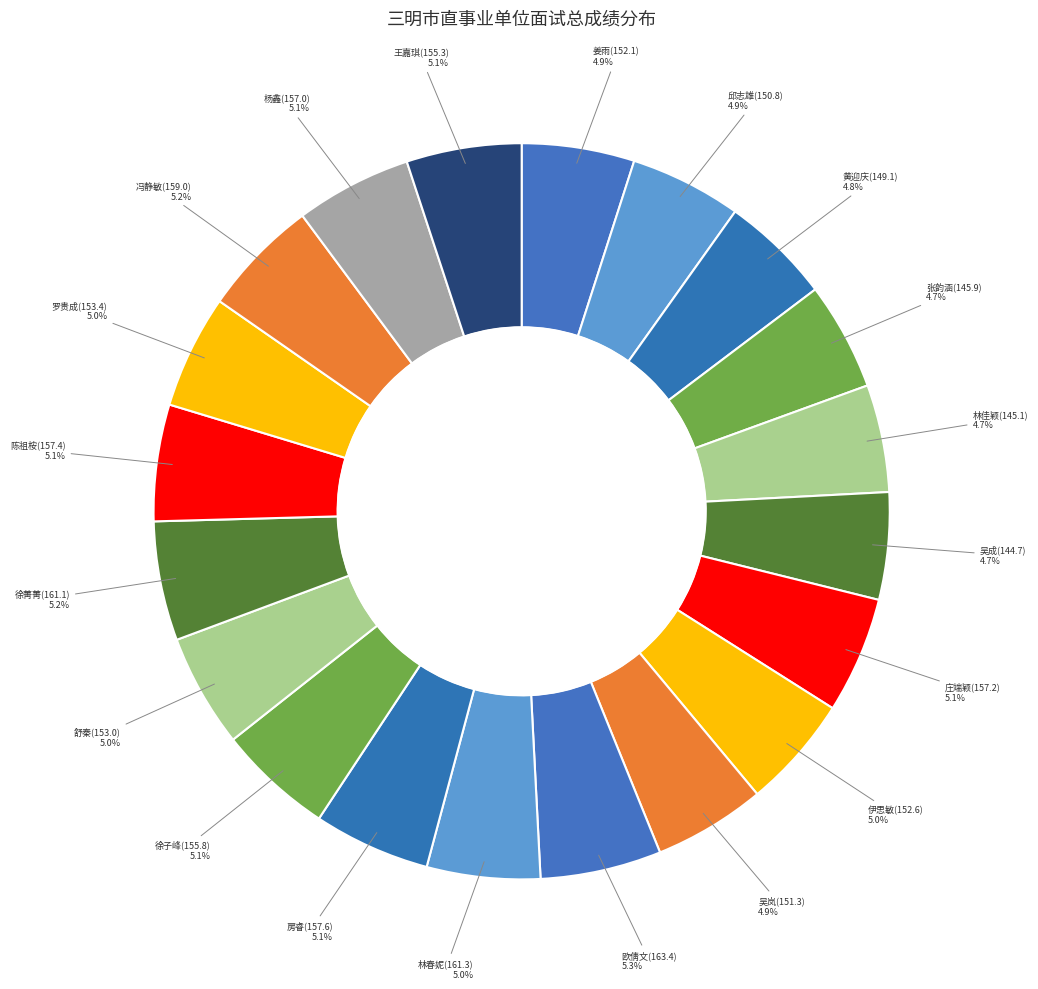

Count the number of slices in the pie.

20